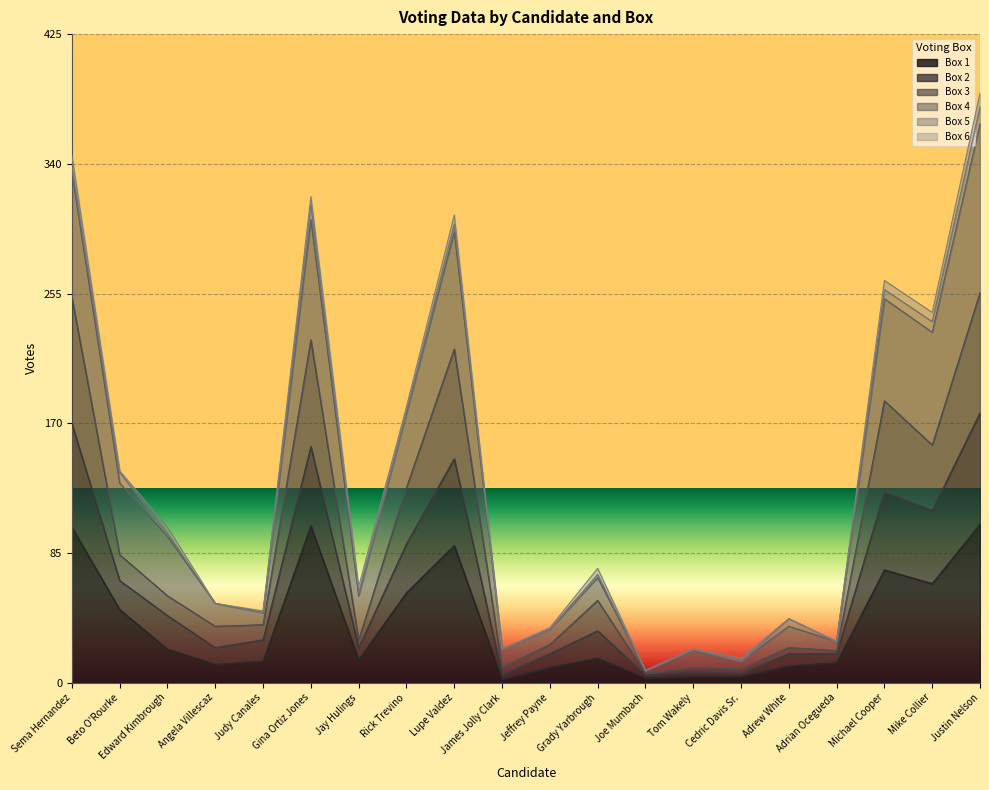

The value of Box 4 at Angela Villescaz is 34. True or false?

False